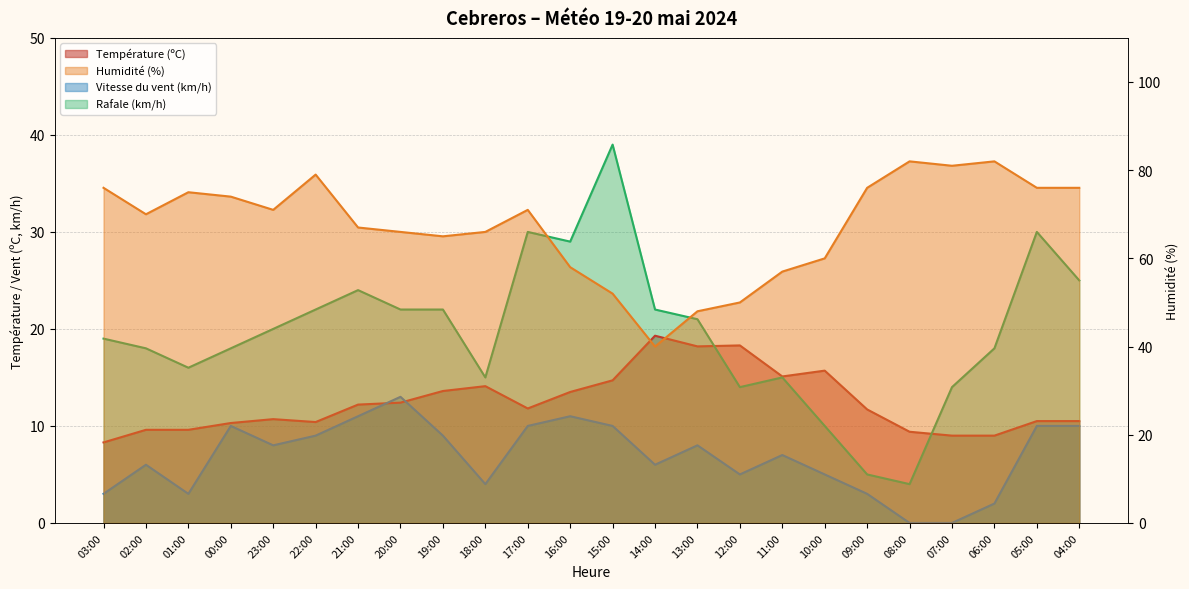

Reading left to right, what are all the values shown in this chart?

Température (ºC): 03:00=8.3	02:00=9.6	01:00=9.6	00:00=10.3	23:00=10.7	22:00=10.4	21:00=12.2	20:00=12.4	19:00=13.6	18:00=14.1	17:00=11.8	16:00=13.5	15:00=14.7	14:00=19.3	13:00=18.2	12:00=18.3	11:00=15.1	10:00=15.7	09:00=11.7	08:00=9.4	07:00=9.0	06:00=9.0	05:00=10.5	04:00=10.5
Humidité (%): 03:00=76.0	02:00=70.0	01:00=75.0	00:00=74.0	23:00=71.0	22:00=79.0	21:00=67.0	20:00=66.0	19:00=65.0	18:00=66.0	17:00=71.0	16:00=58.0	15:00=52.0	14:00=40.0	13:00=48.0	12:00=50.0	11:00=57.0	10:00=60.0	09:00=76.0	08:00=82.0	07:00=81.0	06:00=82.0	05:00=76.0	04:00=76.0
Vitesse du vent (km/h): 03:00=3.0	02:00=6.0	01:00=3.0	00:00=10.0	23:00=8.0	22:00=9.0	21:00=11.0	20:00=13.0	19:00=9.0	18:00=4.0	17:00=10.0	16:00=11.0	15:00=10.0	14:00=6.0	13:00=8.0	12:00=5.0	11:00=7.0	10:00=5.0	09:00=3.0	08:00=0.0	07:00=0.0	06:00=2.0	05:00=10.0	04:00=10.0
Rafale (km/h): 03:00=19.0	02:00=18.0	01:00=16.0	00:00=18.0	23:00=20.0	22:00=22.0	21:00=24.0	20:00=22.0	19:00=22.0	18:00=15.0	17:00=30.0	16:00=29.0	15:00=39.0	14:00=22.0	13:00=21.0	12:00=14.0	11:00=15.0	10:00=10.0	09:00=5.0	08:00=4.0	07:00=14.0	06:00=18.0	05:00=30.0	04:00=25.0